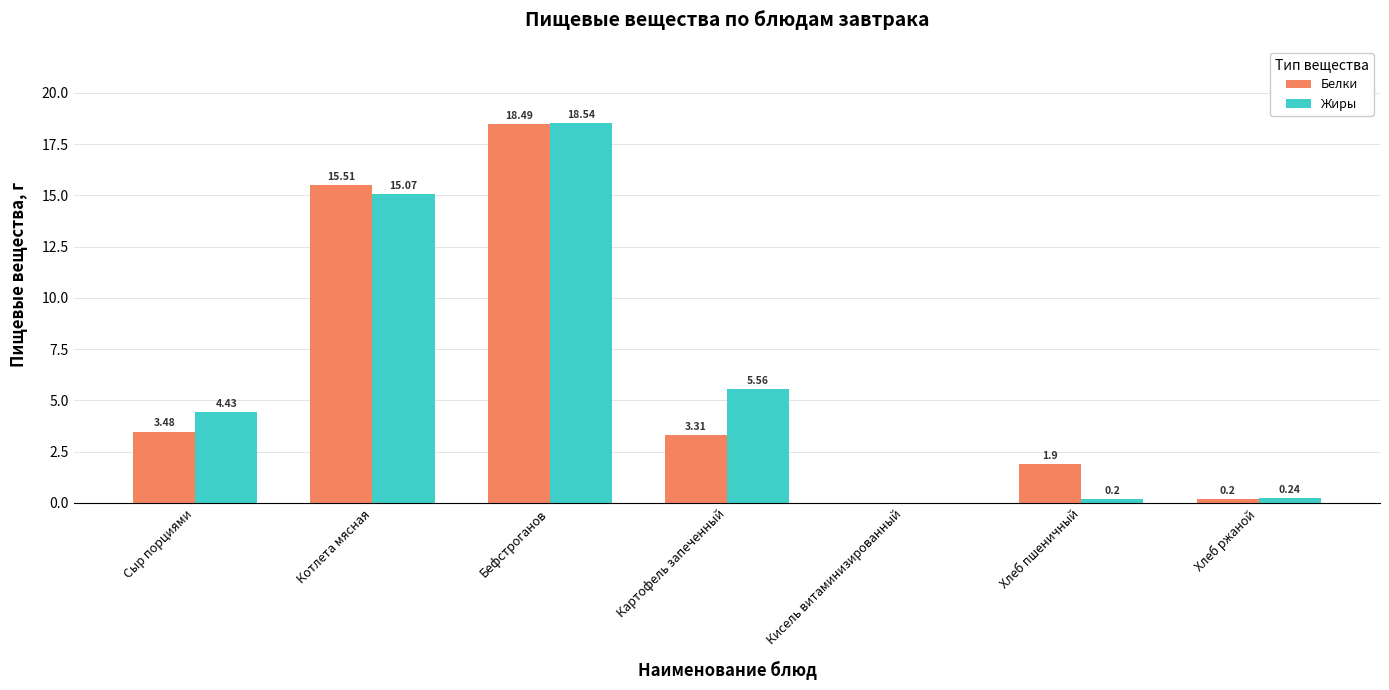

Where is Белки nearest to the value 9?

Сыр порциями